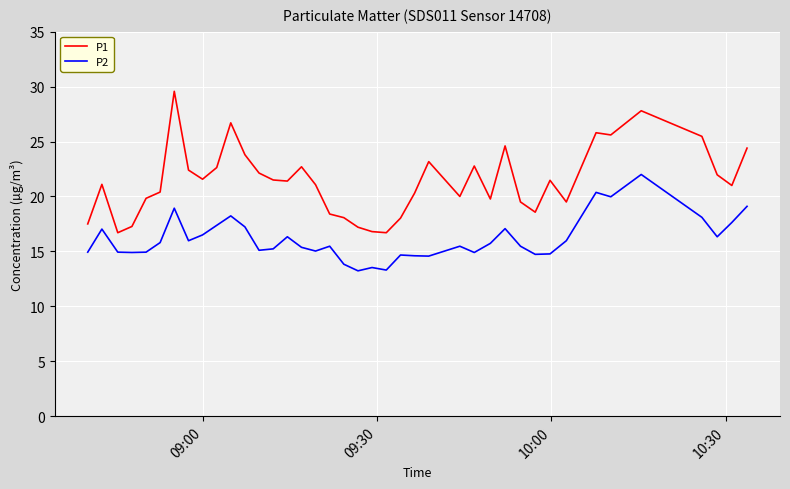

How many interior local peaks does the P2 series have?

11